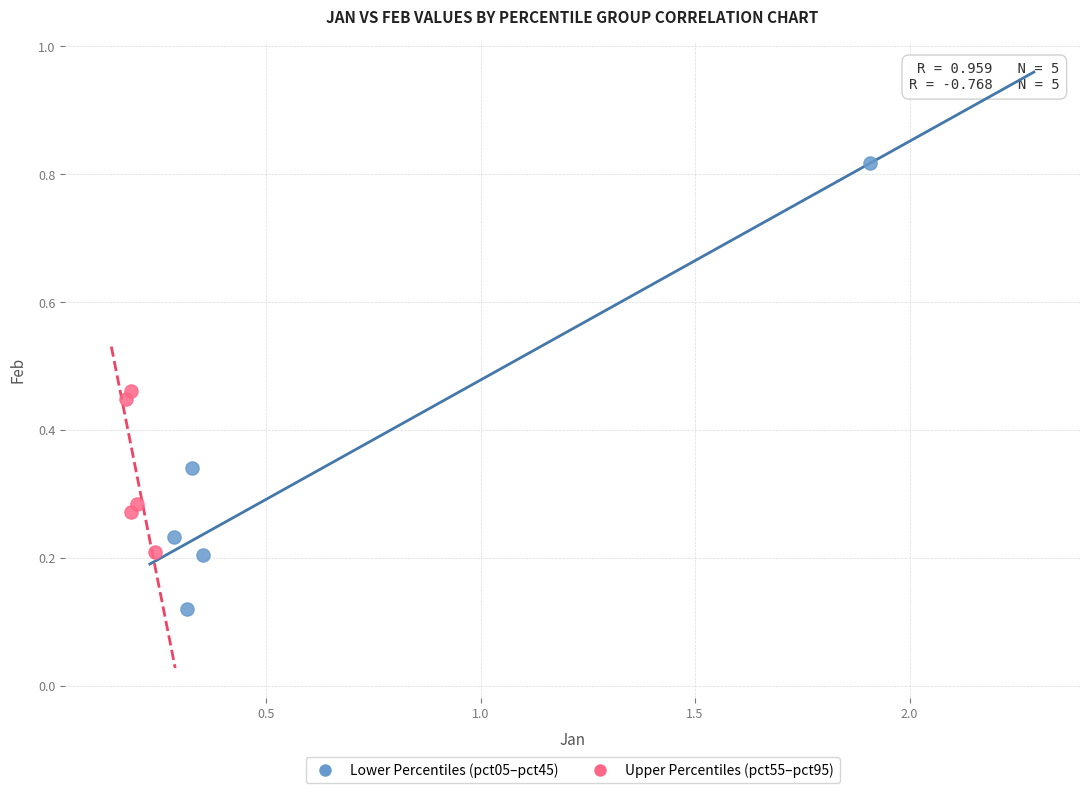

Which series reaches the maximum Y coordinate?

Lower Percentiles (pct05–pct45)